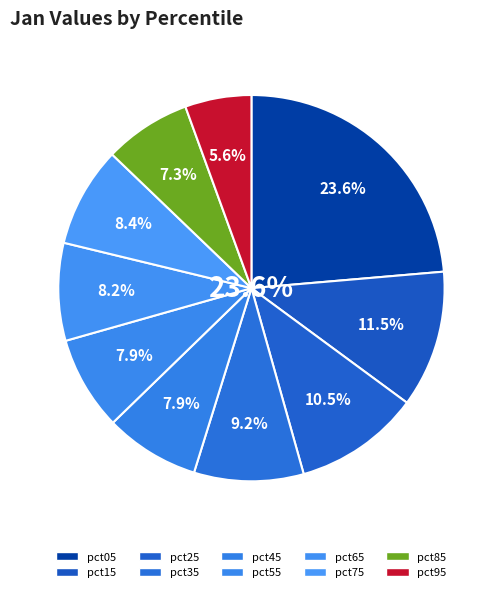

True or false: pct85 accounts for 1% of the total.

False